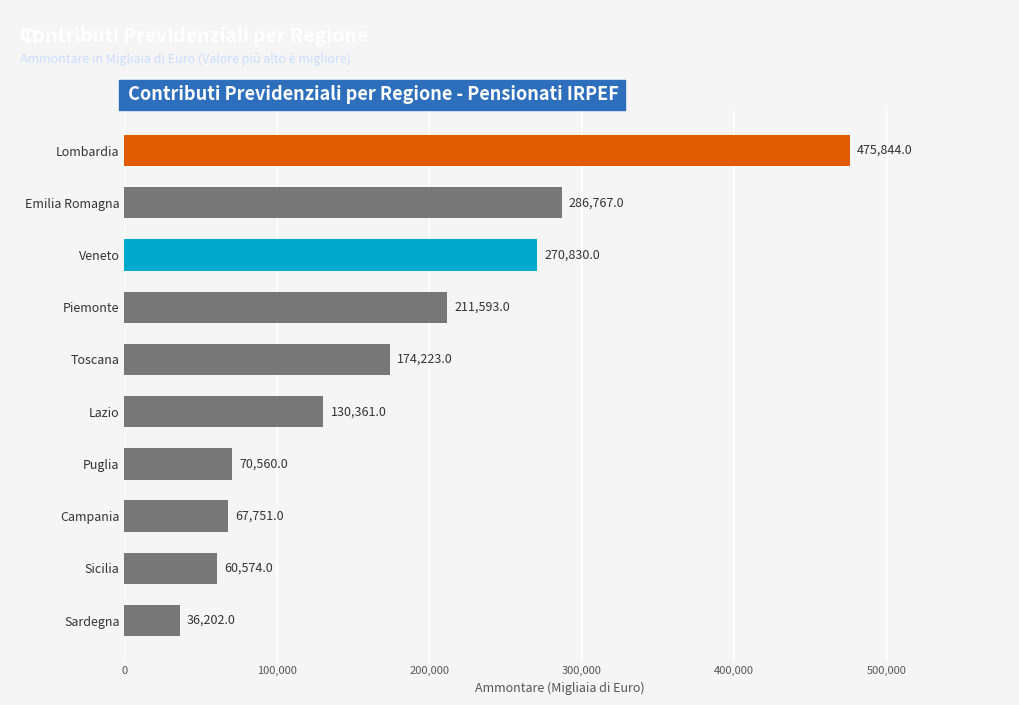

Reading bottom to top, what are all the values shown in this chart?

36202	60574	67751	70560	130361	174223	211593	270830	286767	475844